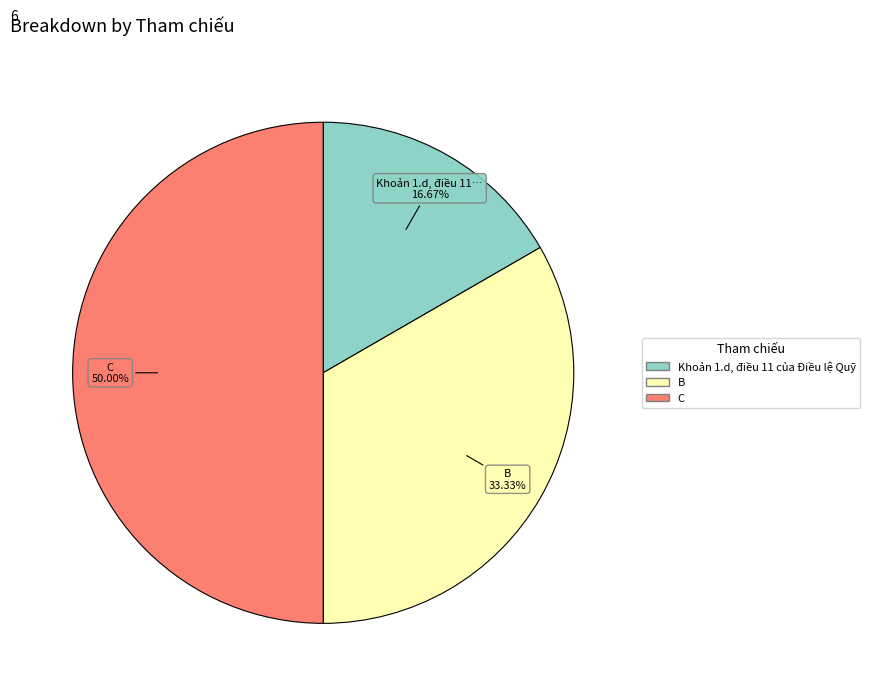

Rank the categories by value from highest to lowest.

C, B, Khoản 1.d, điều 11 của Điều lệ Quỹ